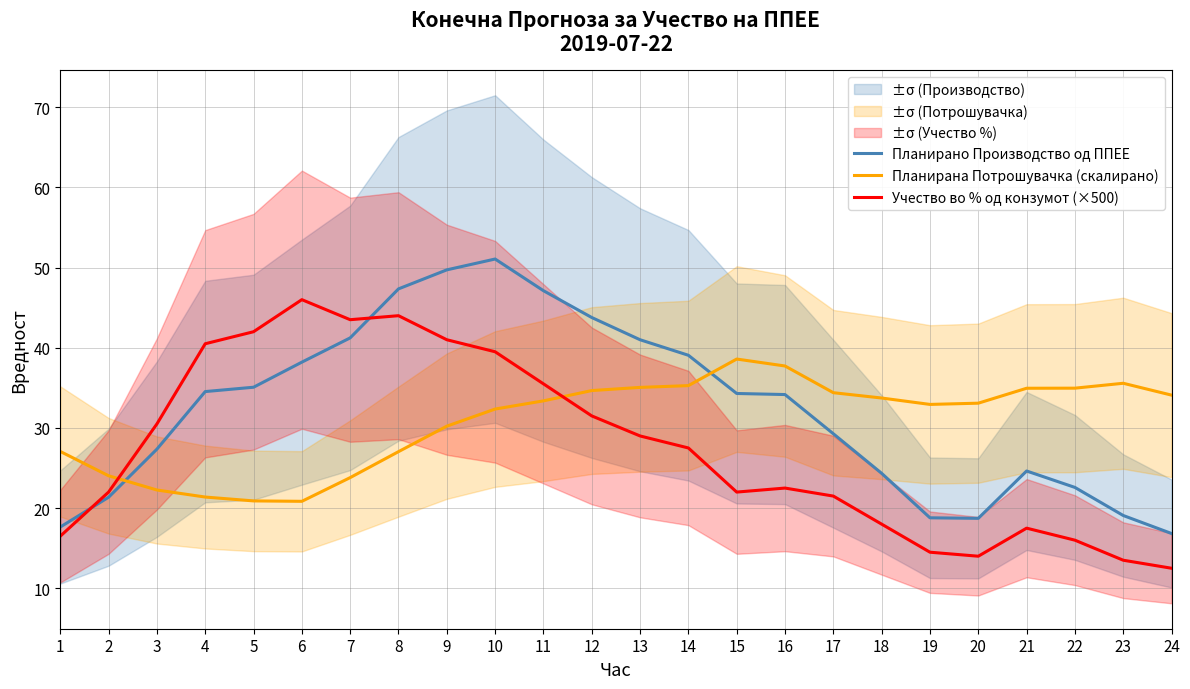

Reading left to right, transcribe all the data shown in this chart.

Планирано Производство од ППЕЕ: 17.6	21.4	27.4	34.5	35.1	38.2	41.2	47.3	49.7	51.1	47.1	43.8	41.0	39.1	34.3	34.2	29.3	24.3	18.8	18.7	24.6	22.6	19.1	16.8
Планирана Потрошувачка (скалирано): 27.1	24.0	22.3	21.4	20.9	20.8	23.8	27.0	30.2	32.4	33.4	34.7	35.1	35.3	38.6	37.7	34.4	33.7	32.9	33.1	34.9	35.0	35.6	34.1
Учество во % од конзумот (×500): 16.5	22.0	30.5	40.5	42.0	46.0	43.5	44.0	41.0	39.5	35.5	31.5	29.0	27.5	22.0	22.5	21.5	18.0	14.5	14.0	17.5	16.0	13.5	12.5